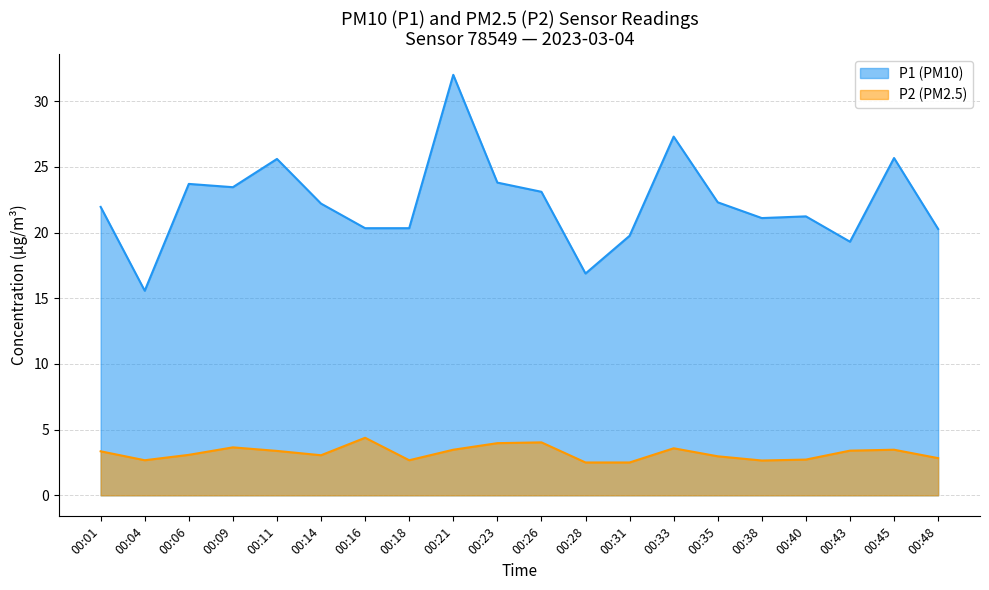

Reading left to right, extract all data points from this chart.

P1: 21.9	15.6	23.7	23.4	25.6	22.2	20.3	20.3	32.0	23.8	23.1	16.9	19.8	27.3	22.3	21.1	21.2	19.3	25.7	20.3
P2: 3.4	2.7	3.1	3.6	3.4	3.0	4.4	2.7	3.5	4.0	4.0	2.5	2.5	3.6	3.0	2.6	2.7	3.4	3.5	2.8